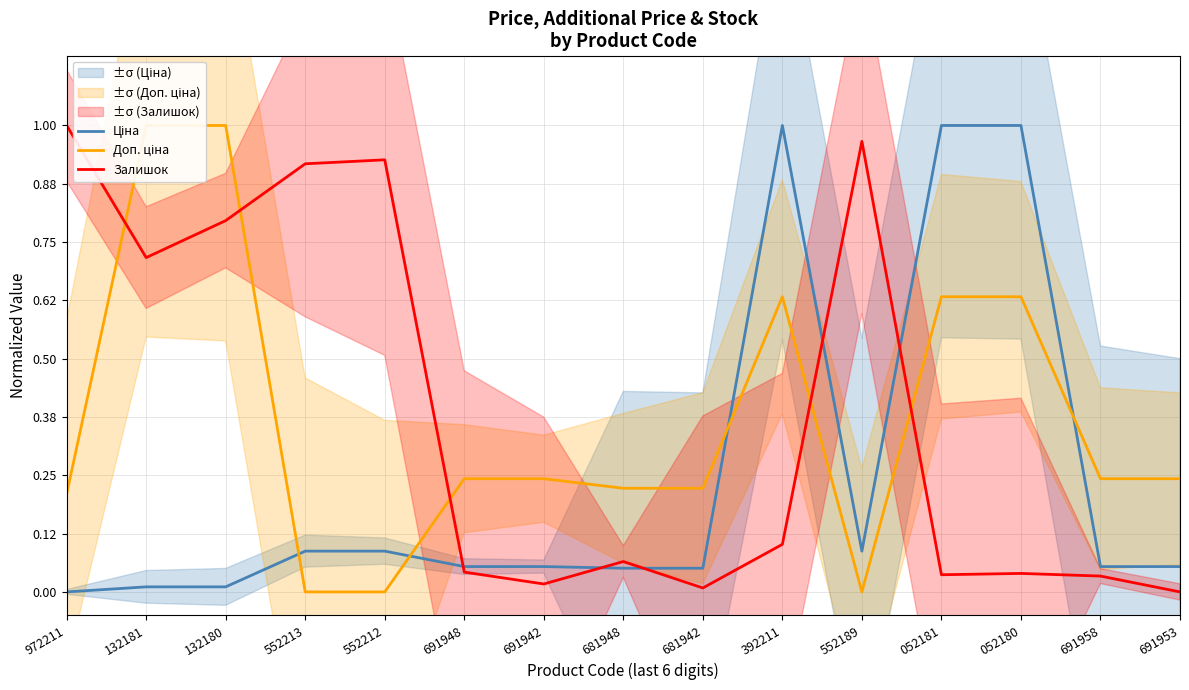

At which category does Доп. ціна reach its first local peak?

392211